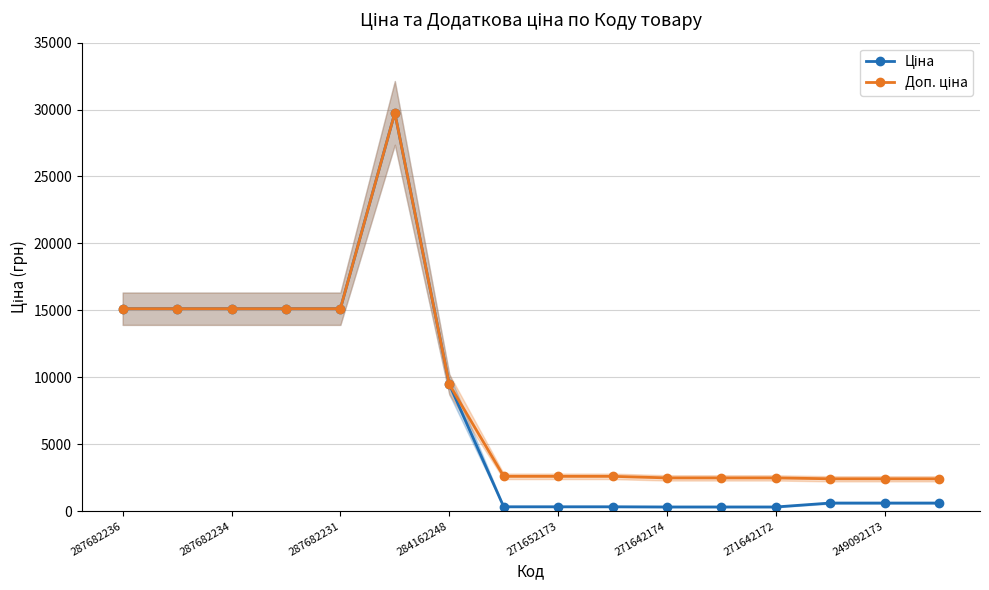

What is the difference between the highest and lowest values at 249092173?

1811.1